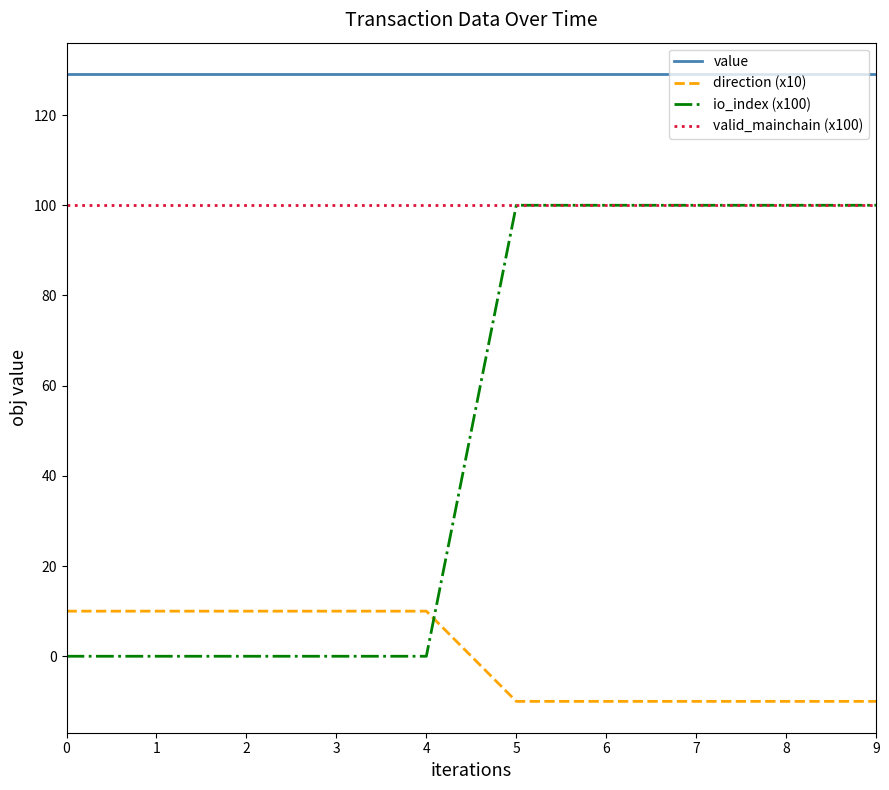

How many lines are shown in the chart?

4